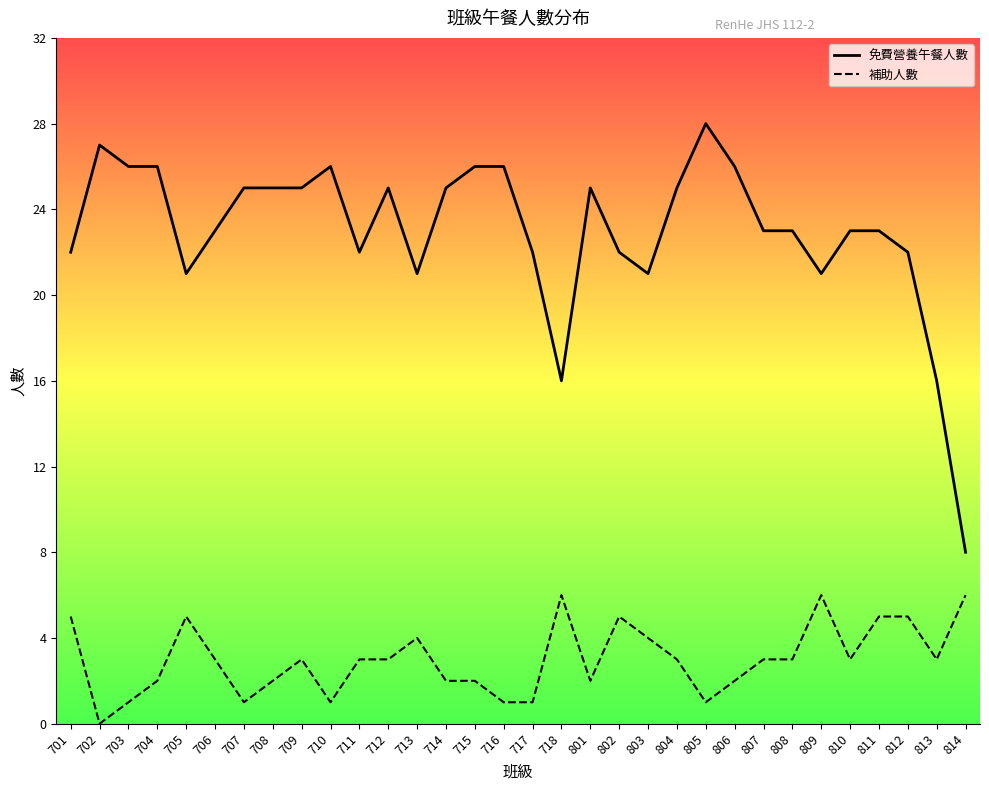

What is the sum of all 免費營養午餐人數 values?

735